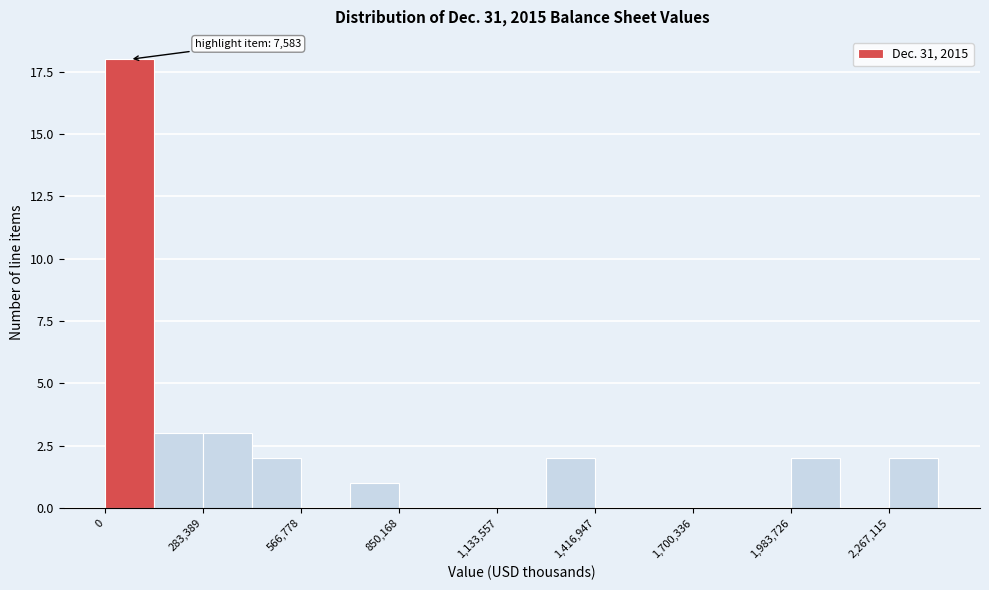

Read against the x-axis, roughly where is the centre of the tallest bar?

50000